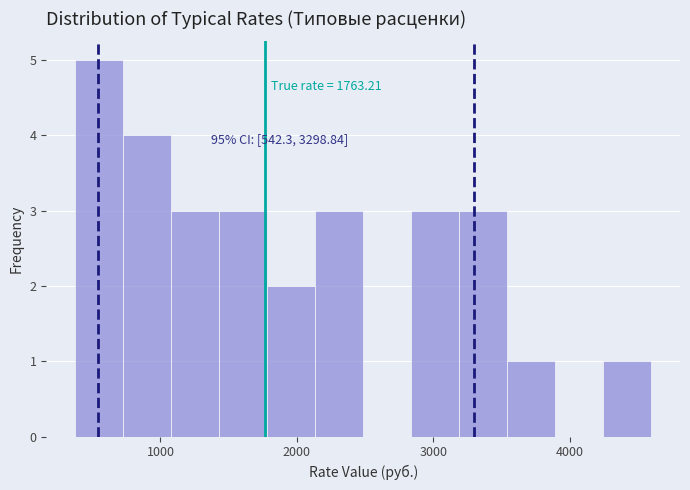

Around what value on the x-axis is the tallest bar? Give the approximate position of its centre, as read against the axis.

600